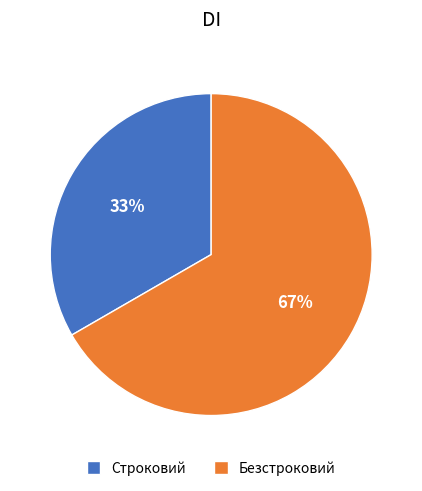

True or false: Строковий accounts for 20% of the total.

False